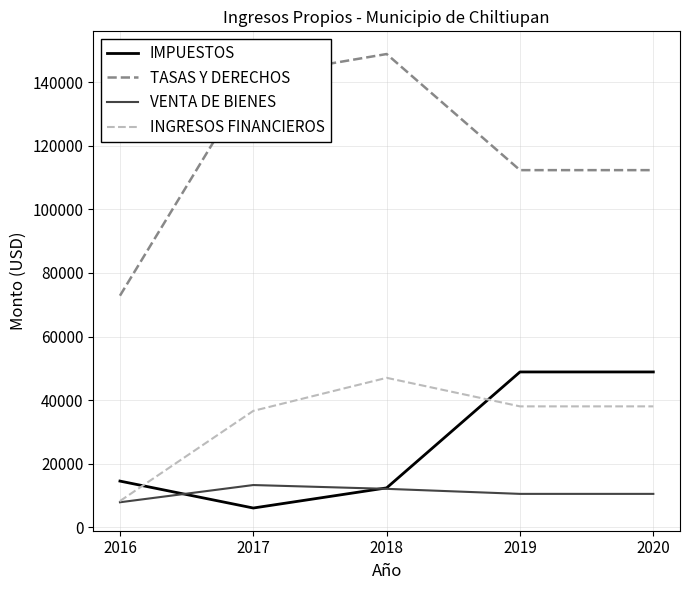

True or false: TASAS Y DERECHOS has a value of 148883.4 at 2018.

True